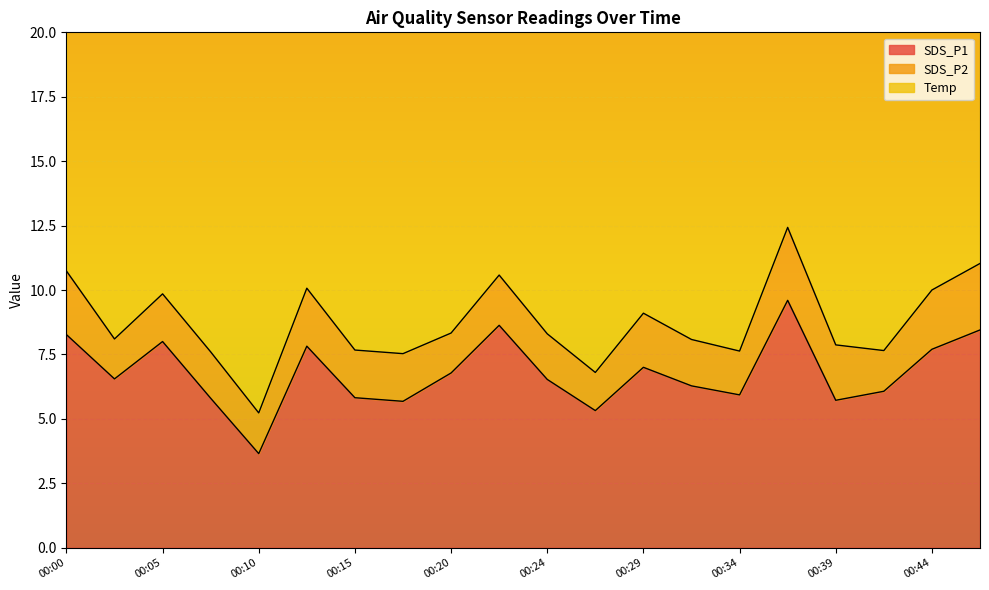

True or false: SDS_P2 and Temp cross at least once.

False